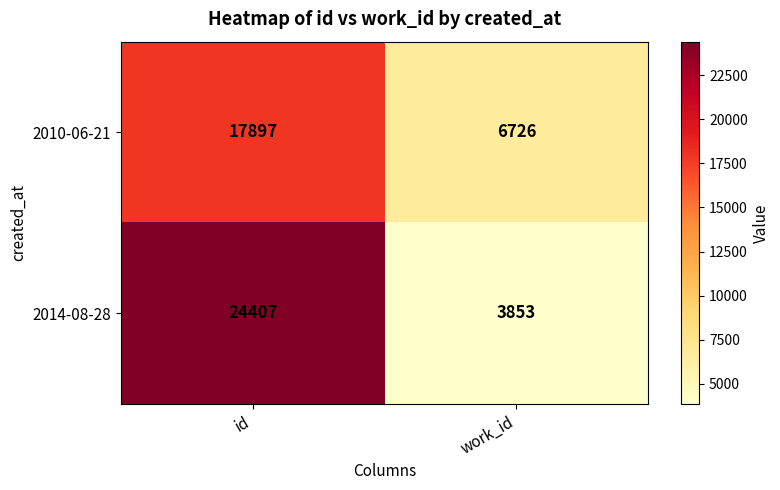

Which series changed the most between id and work_id?

2014-08-28